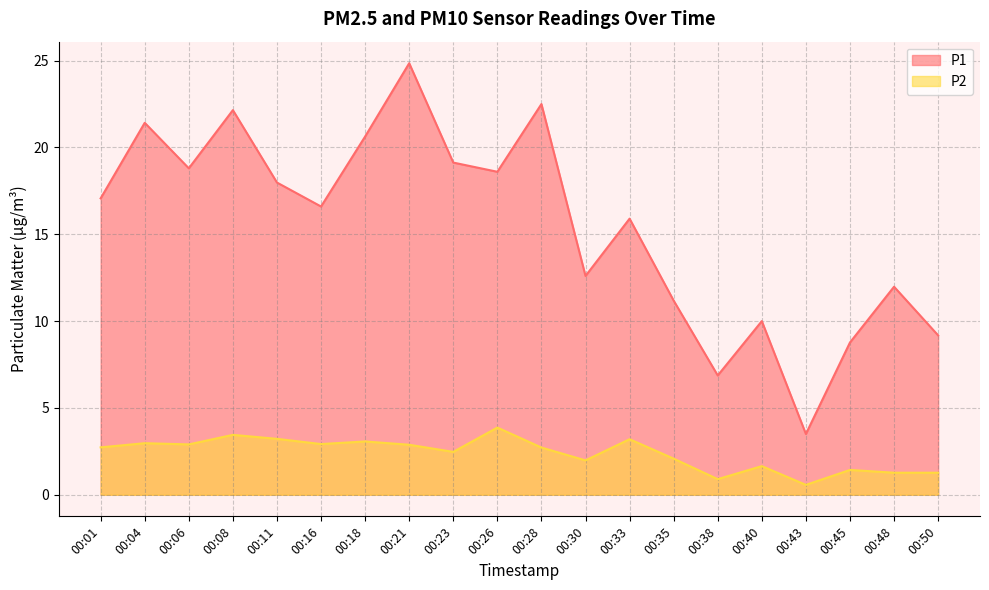

What is the value of the P1 point at the 17th from the left?

3.5